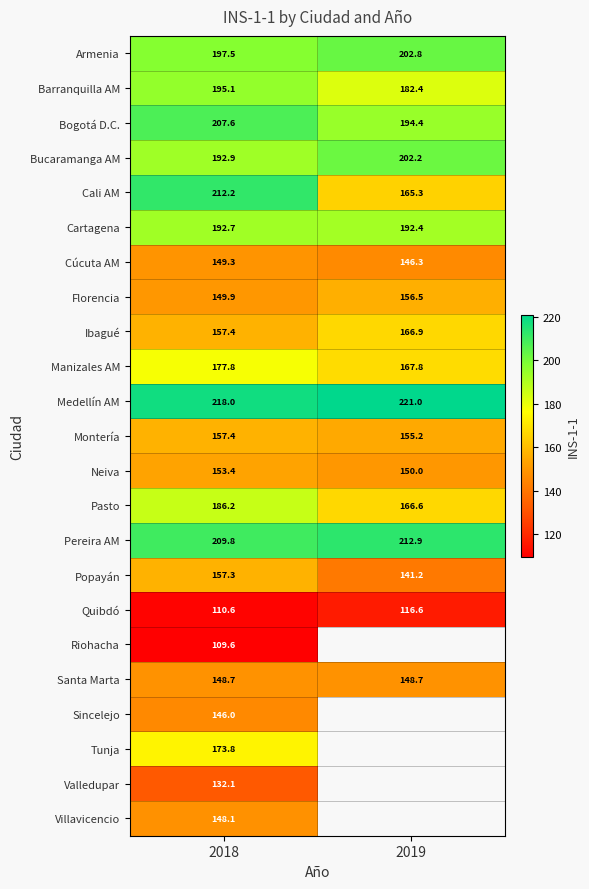

Between 2018 and 2019, which series saw the biggest shift?

Cali AM